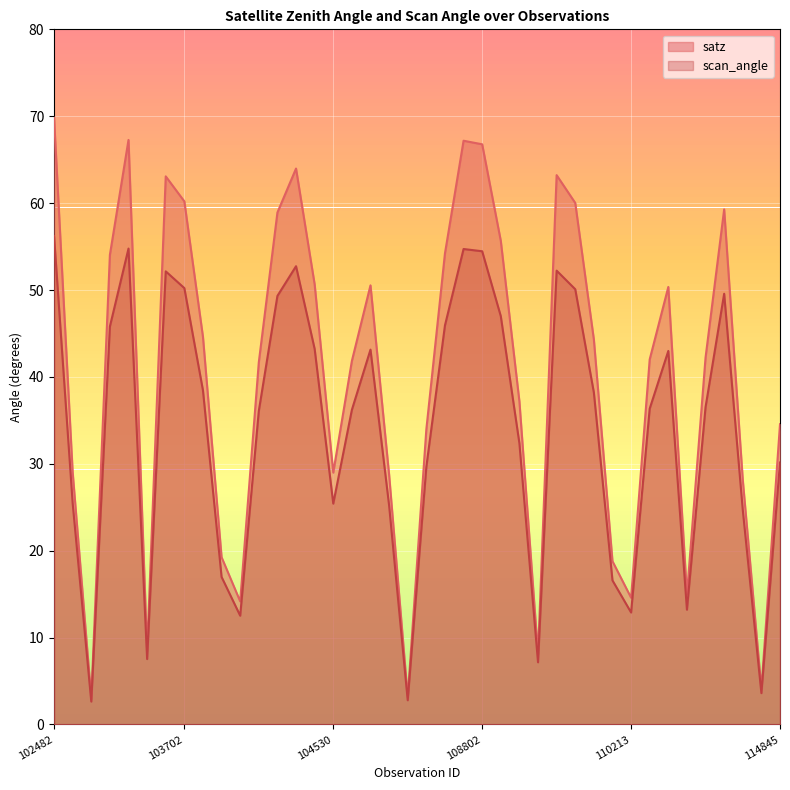

What is the difference between the second highest and minimum values in the scan_angle series?

52.1